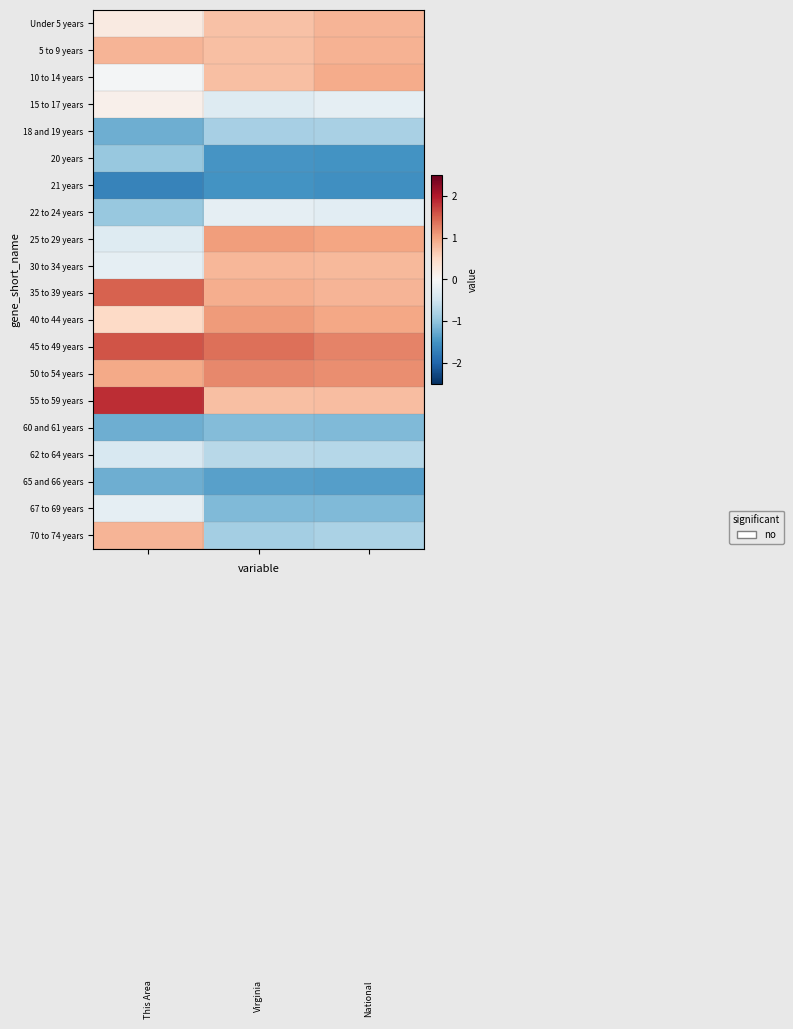

At how many categories does at least one series exceed 0?

3